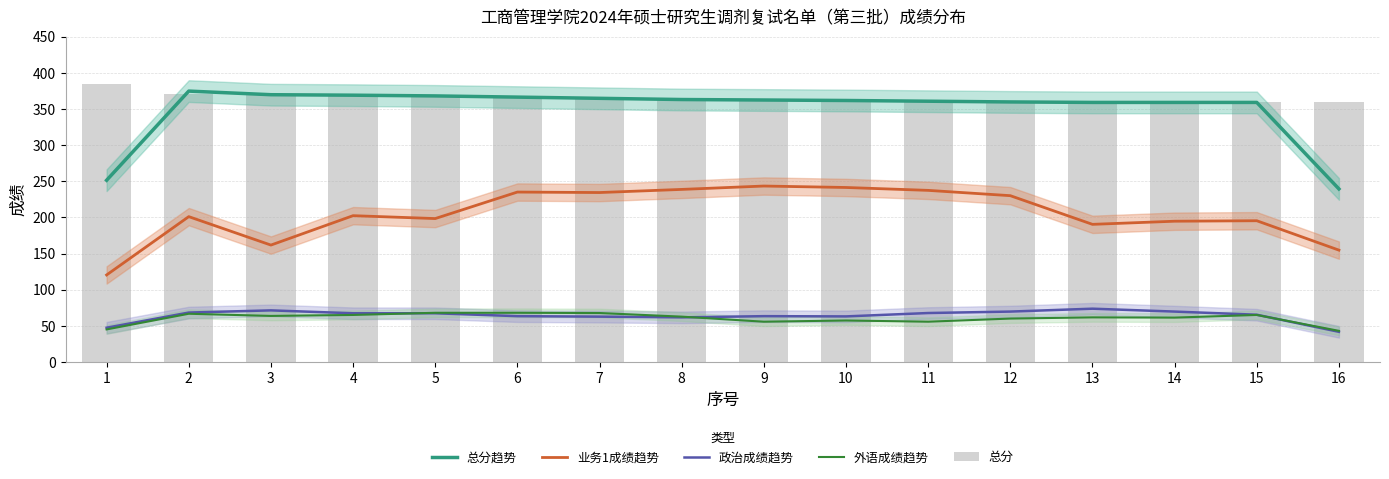

What is the difference between the maximum and minimum values in the 总分趋势 series?

135.3